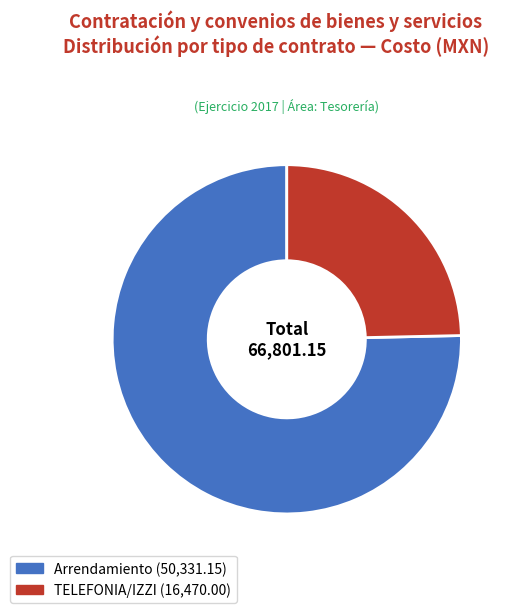

Is there any slice that represents more than half of the pie?

Yes